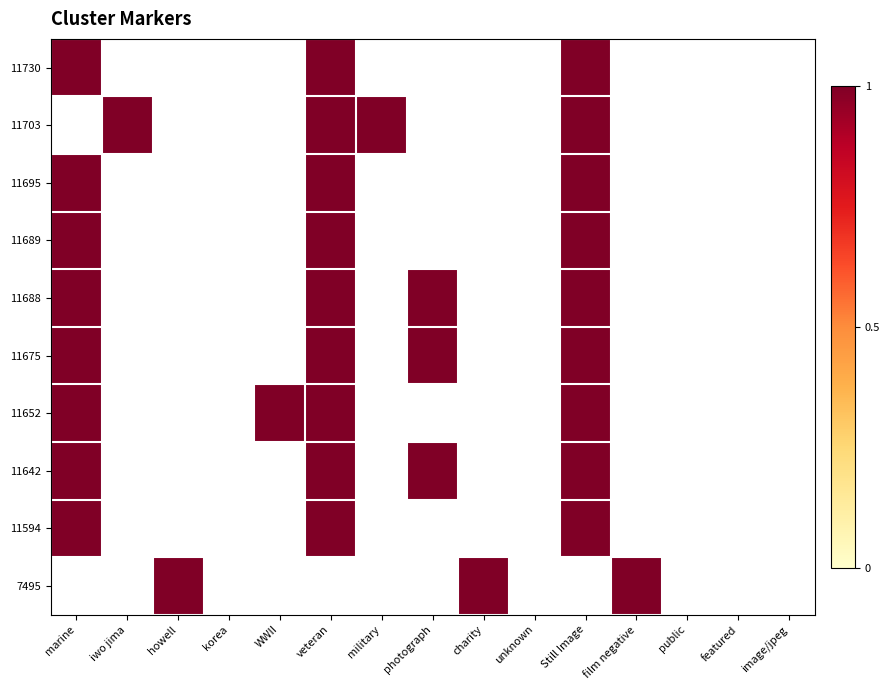

Rank the series by their maximum value, from highest to lowest.

11730, 11703, 11695, 11689, 11688, 11675, 11652, 11642, 11594, 7495